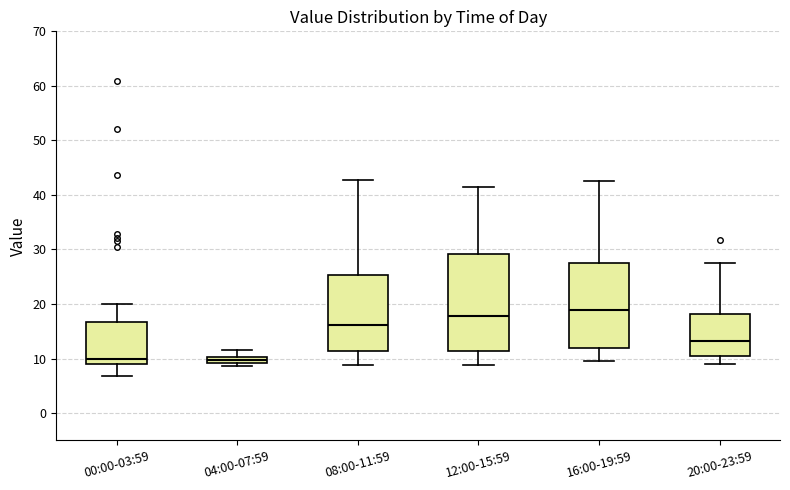

Where is the upper edge of the box for 04:00-07:59 on the y-axis? The values are not printed on the chart, so give them approximately, as read against the axis.

10